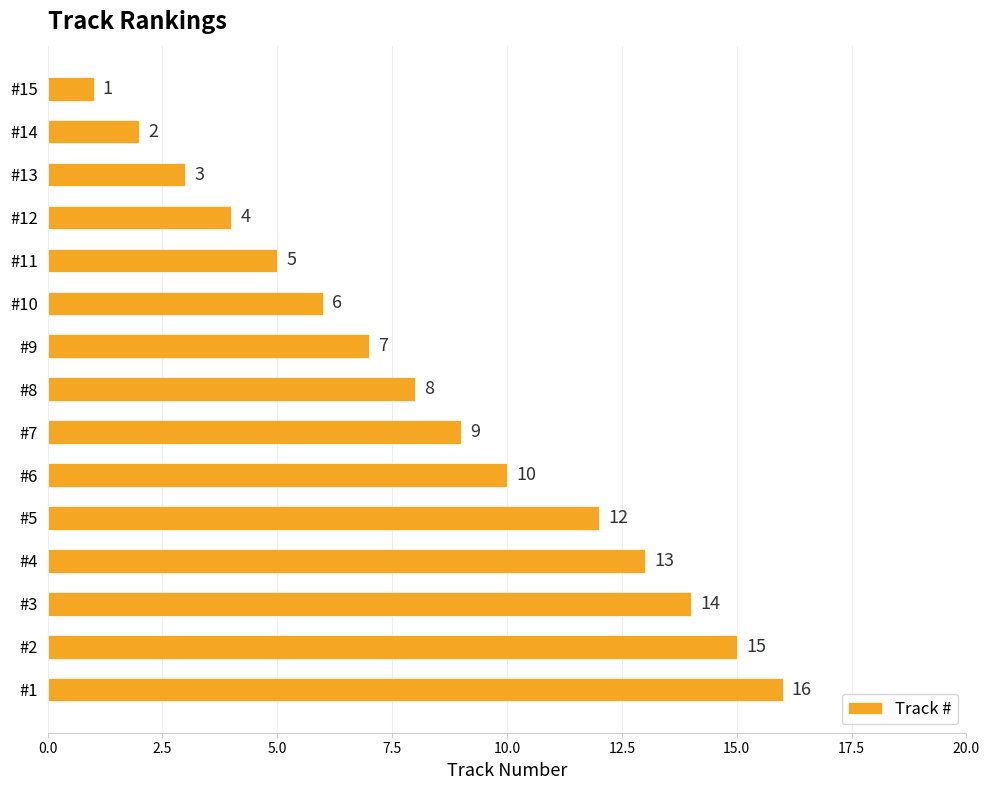

What is the change in value from #15 to #7?

+8